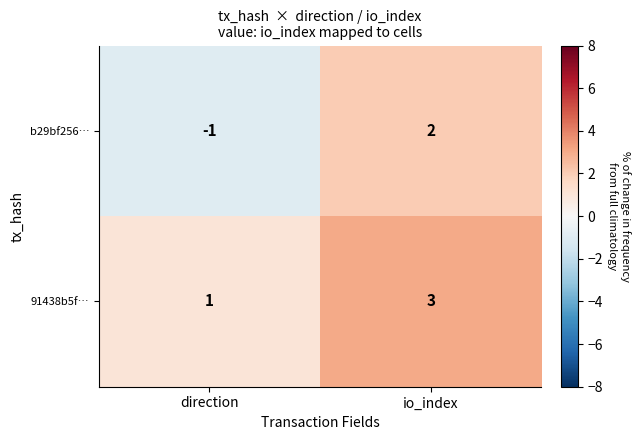

Which category has the lowest value across all series?

direction